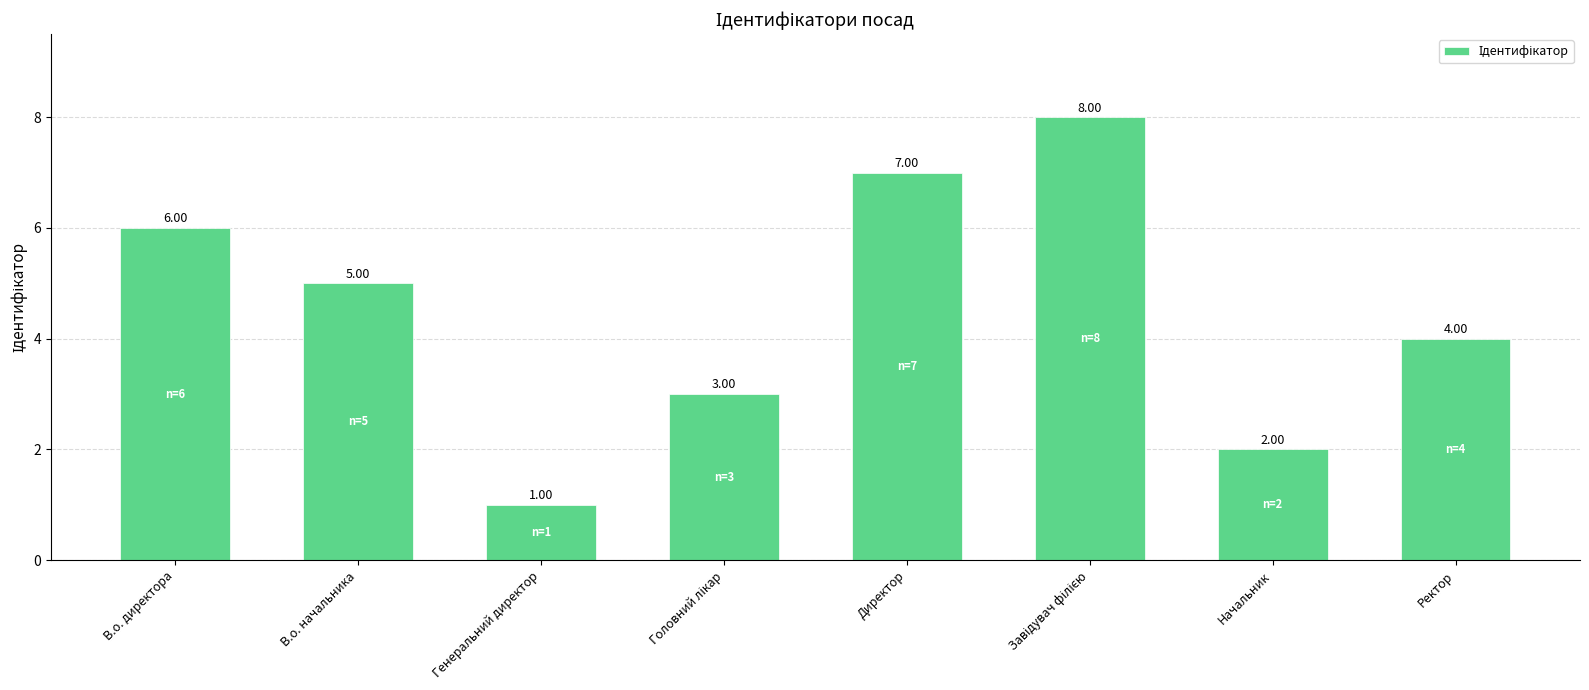

What is the label of the 5th bar from the left?

Директор